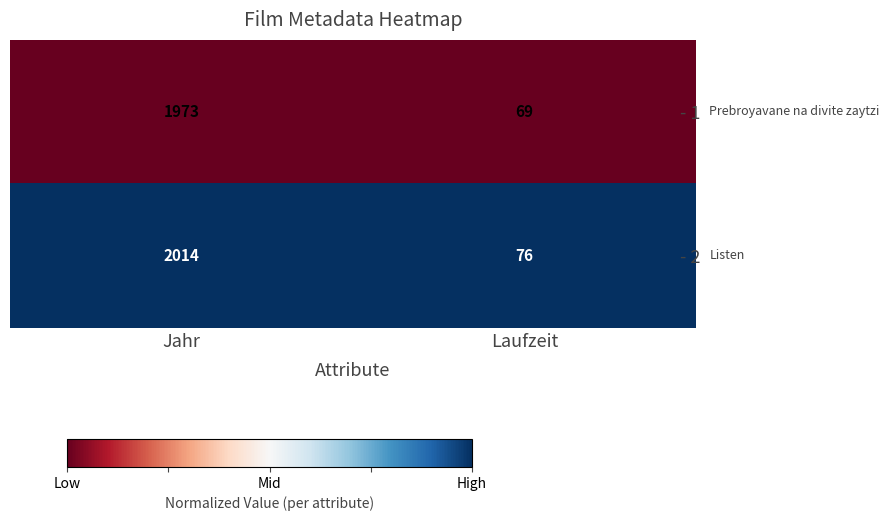

What is the total value across all series at Jahr?

3987